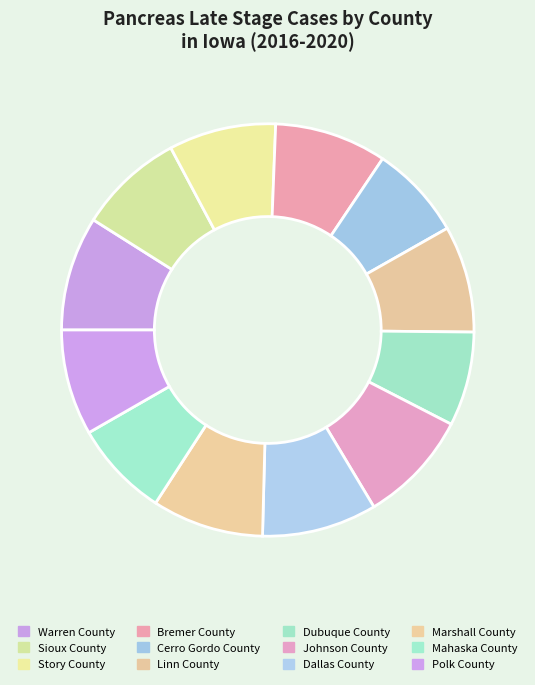

Approximately how many times larger is the value at Dallas County compared to Warren County?

1.0